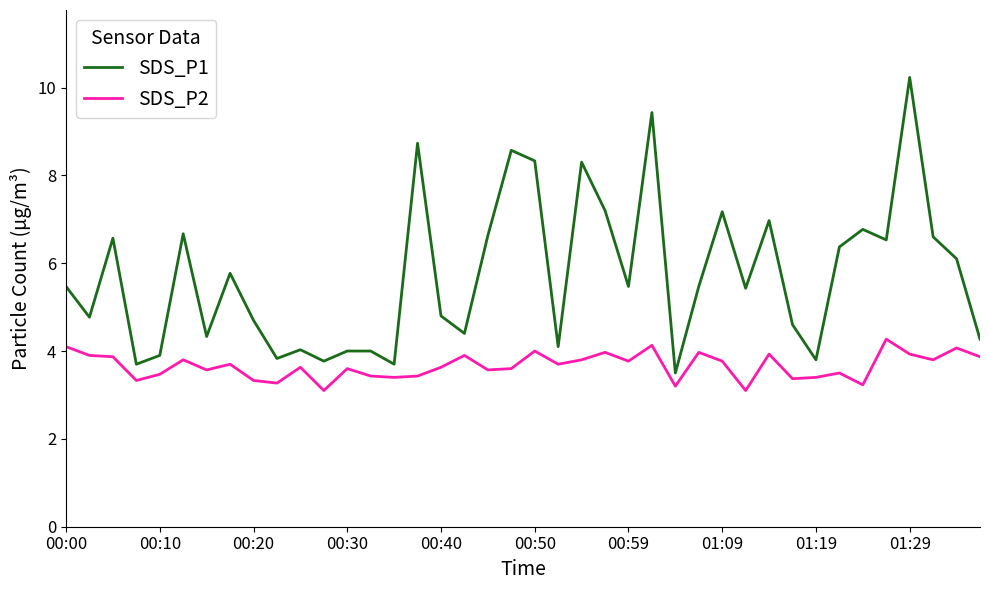

What is the maximum value shown in the chart?

10.2